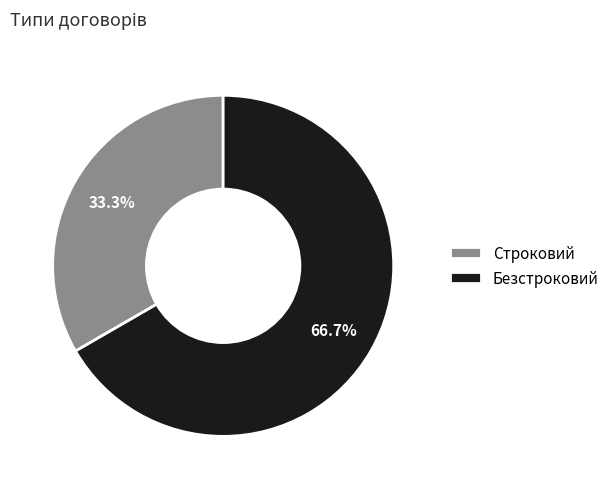

Is there a majority slice in this chart?

Yes